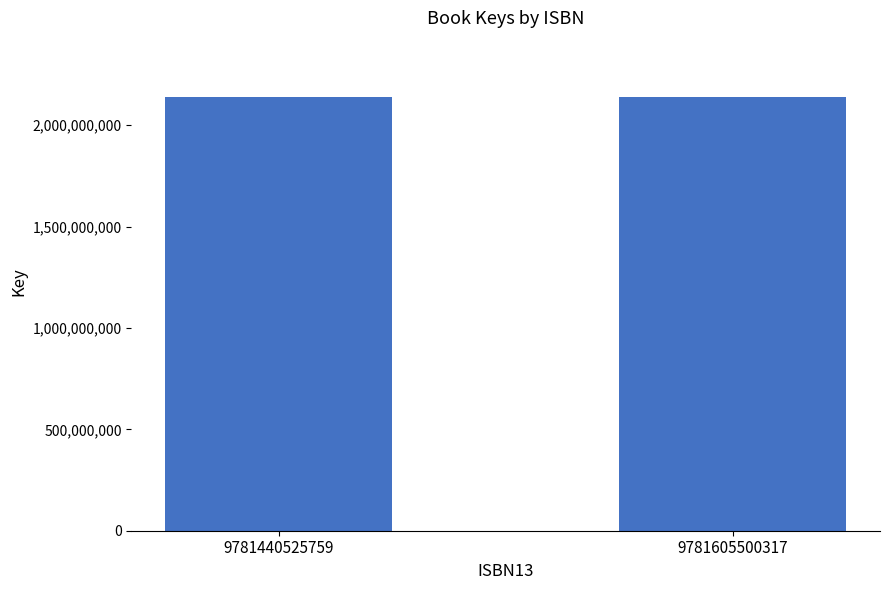

Are the bars horizontal?

No